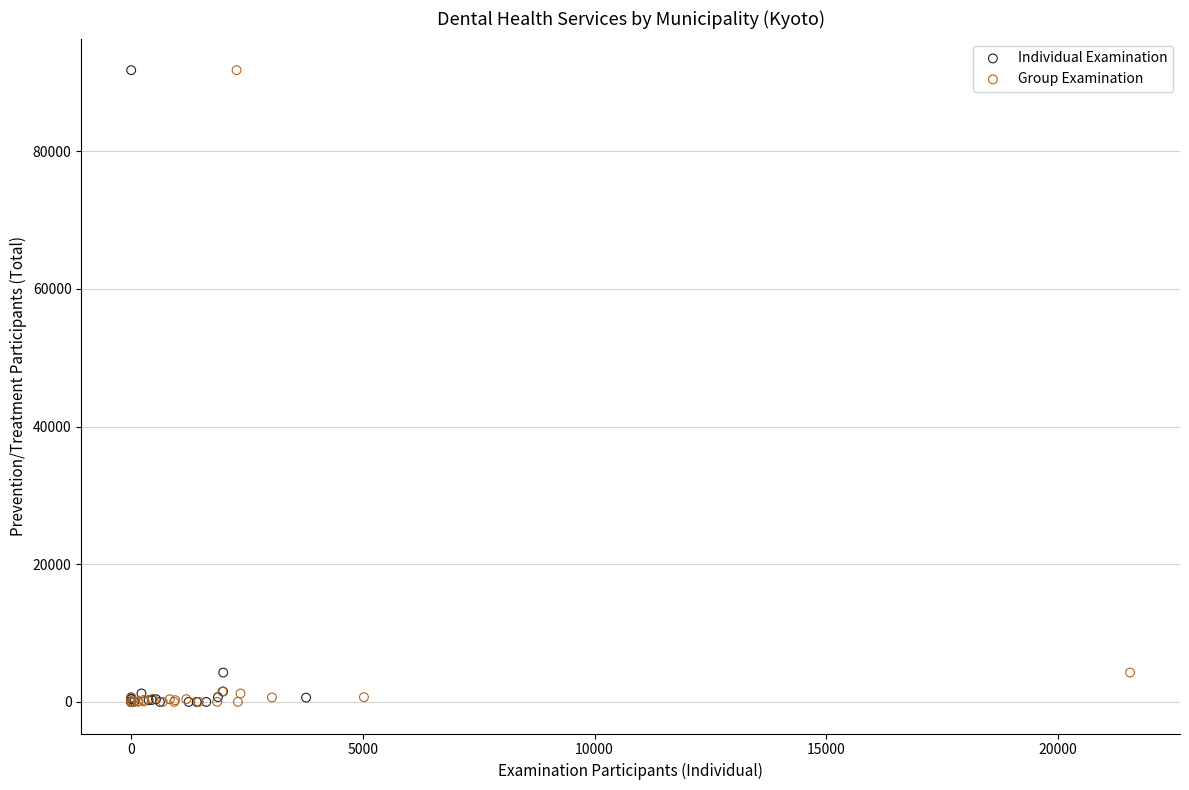

What are all the series names shown in the legend?

Individual Examination, Group Examination